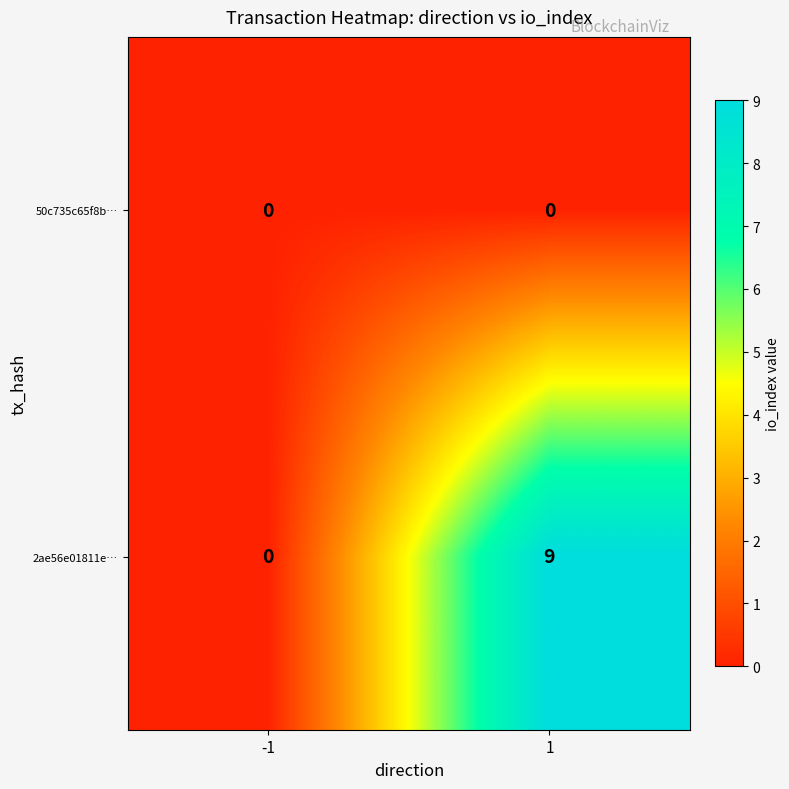

Is it true that 50c735c65f8b… equals 0 at 1?

True